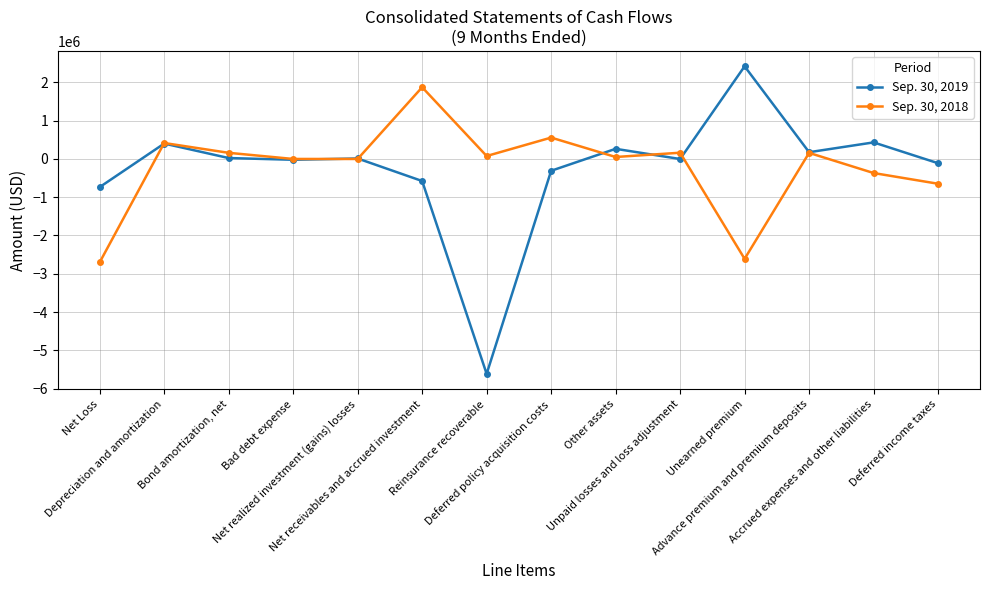

True or false: Sep. 30, 2019 has more than 2 interior local peaks.

True